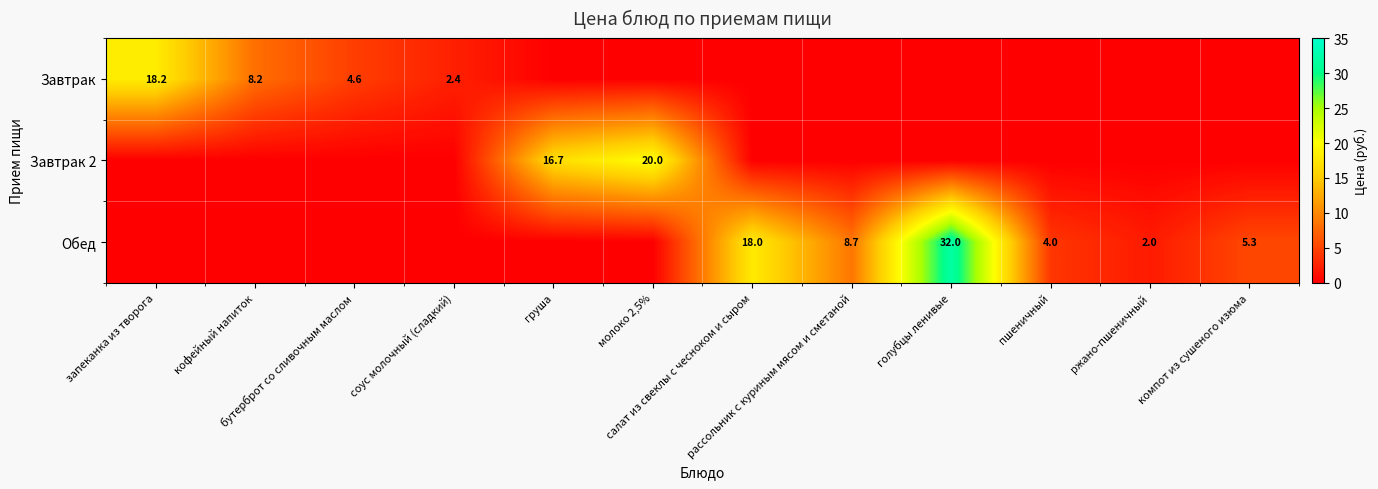

True or false: Обед has a value of 0.0 at бутерброт со сливочным маслом.

True